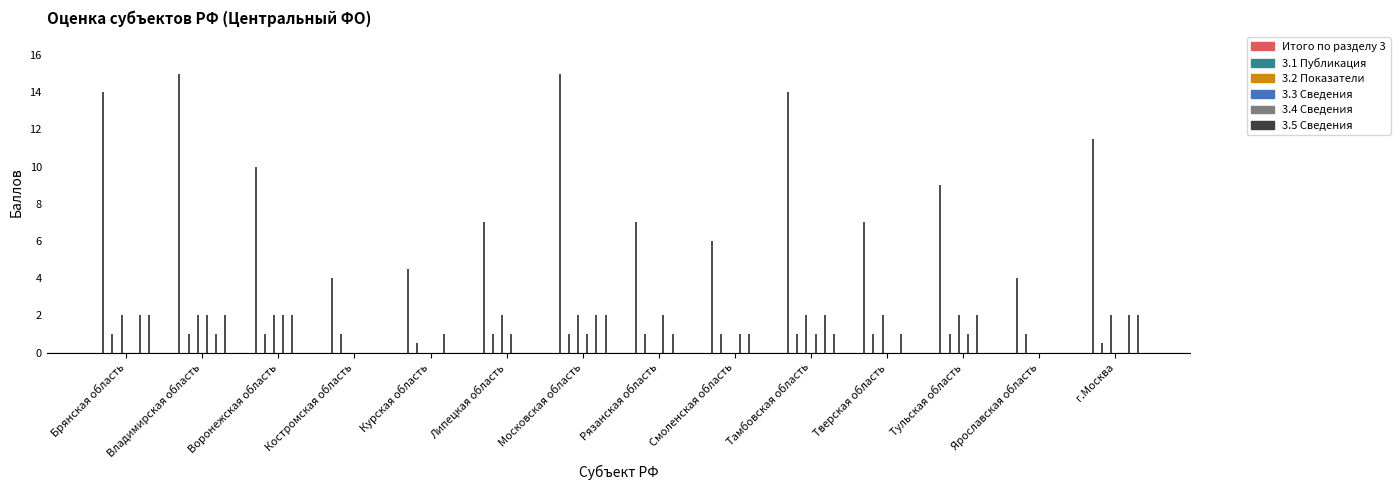

Rank the categories by 3.4 Сведения value from lowest to highest.

Костромская область, Липецкая область, Ярославская область, Владимирская область, Курская область, Рязанская область, Смоленская область, Тверская область, Брянская область, Воронежская область, Московская область, Тамбовская область, Тульская область, г.Москва